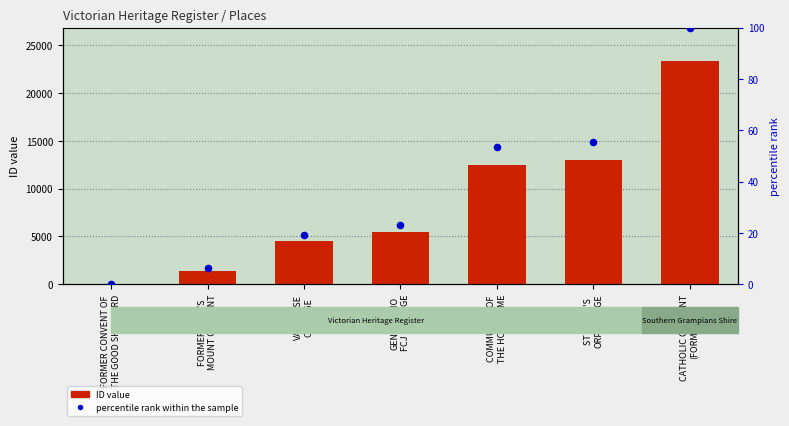

At how many categories does at least one series exceed 5754?

3